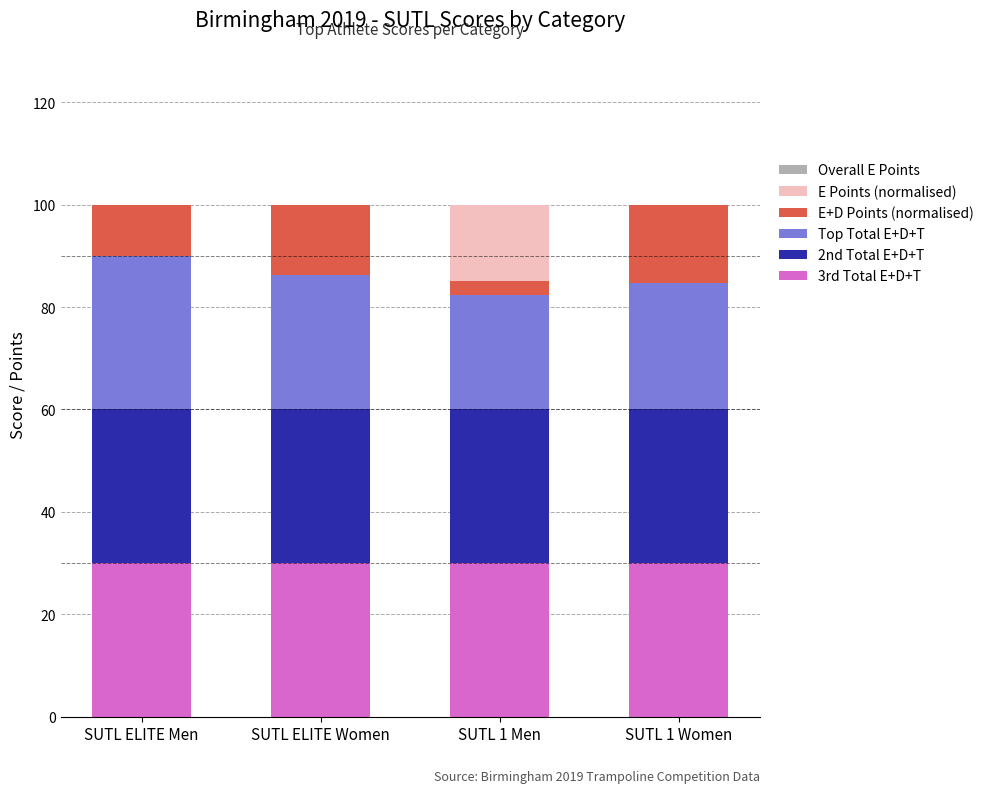

What is the total value across all series at SUTL ELITE Women?

100.0